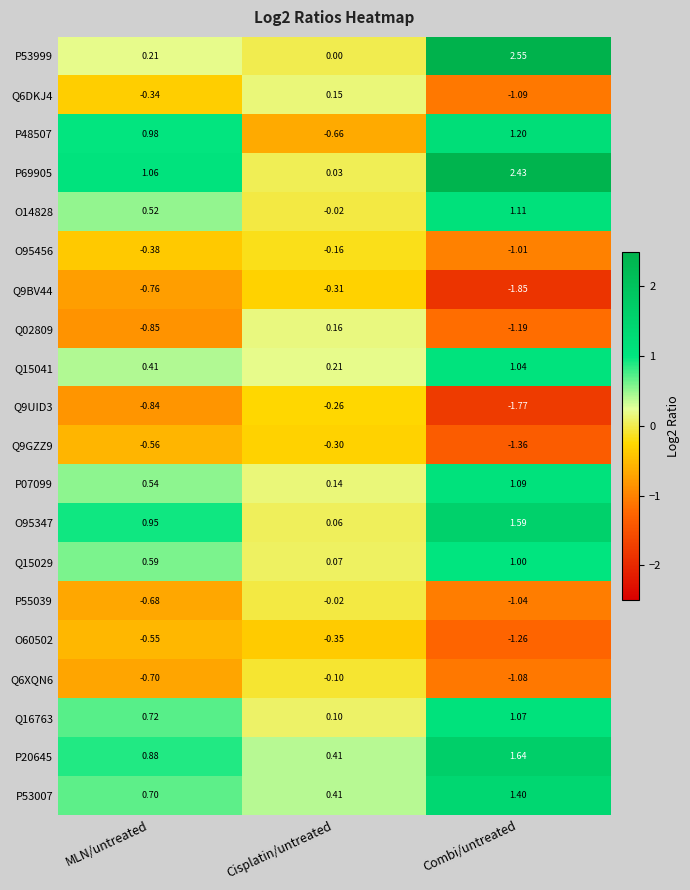

Which category has the lowest value across all series?

Combi/untreated